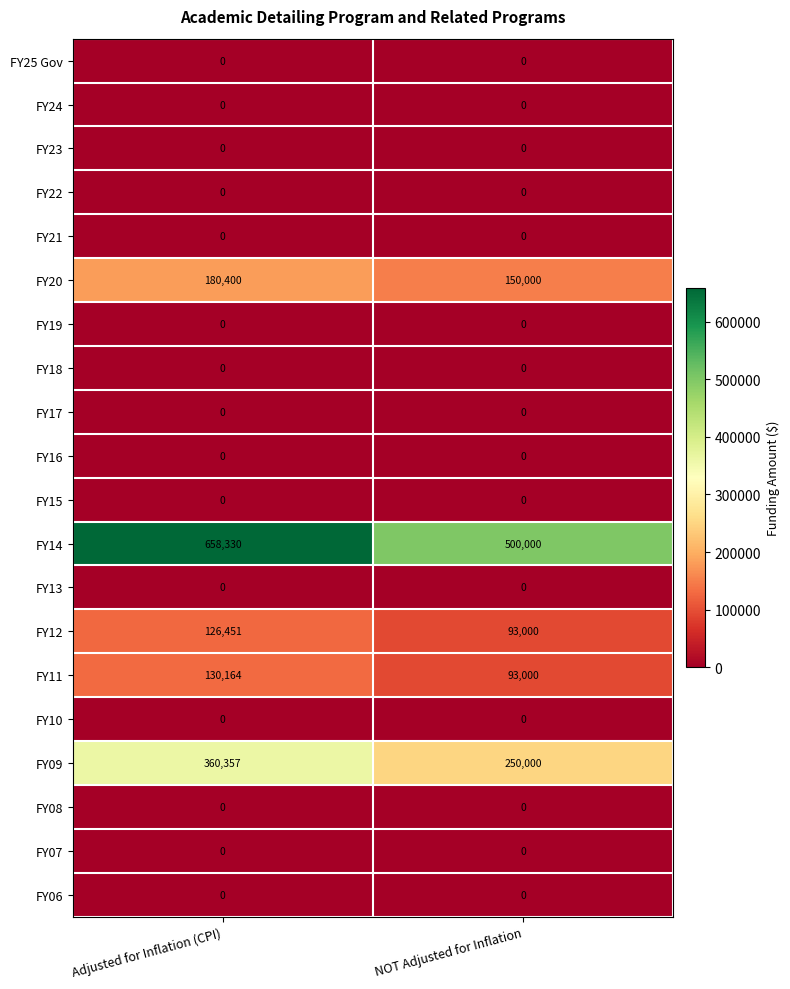

True or false: FY20 has a value of 180400 at Adjusted for Inflation (CPI).

True